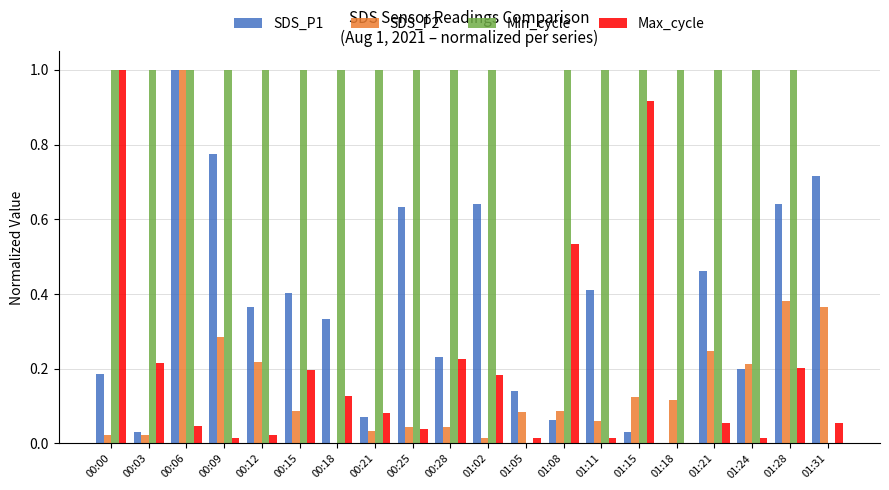

What is the greatest value displayed?

1.0